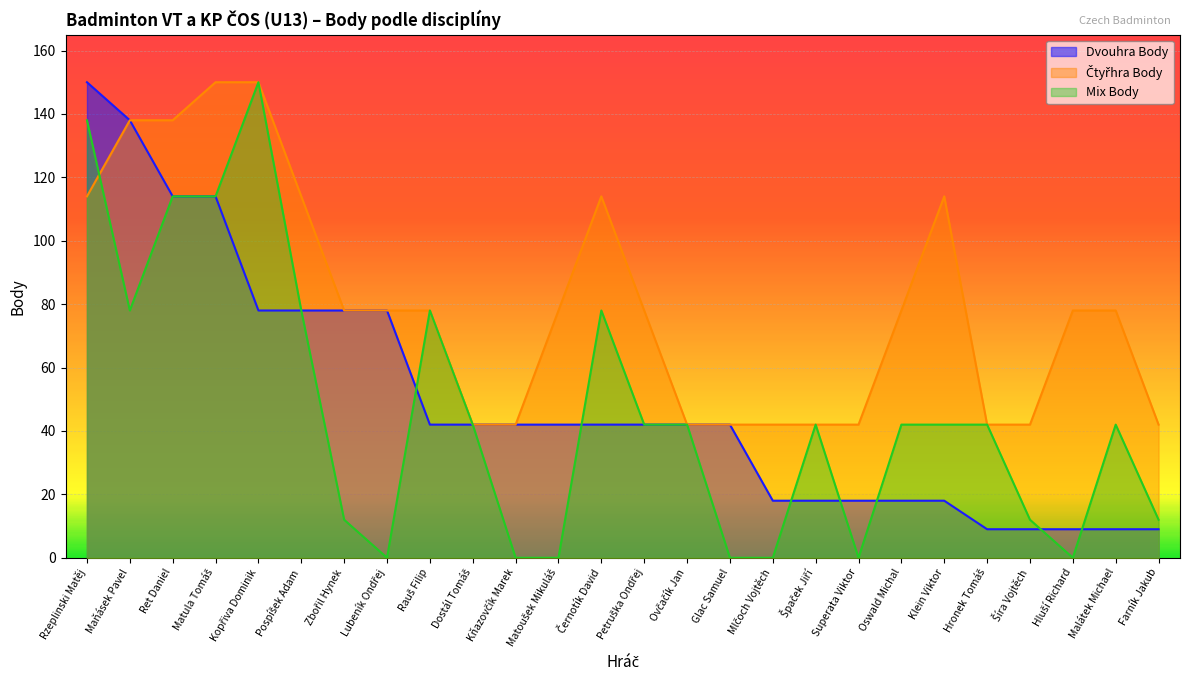

What is the label of the 26th point from the left?

Farník Jakub